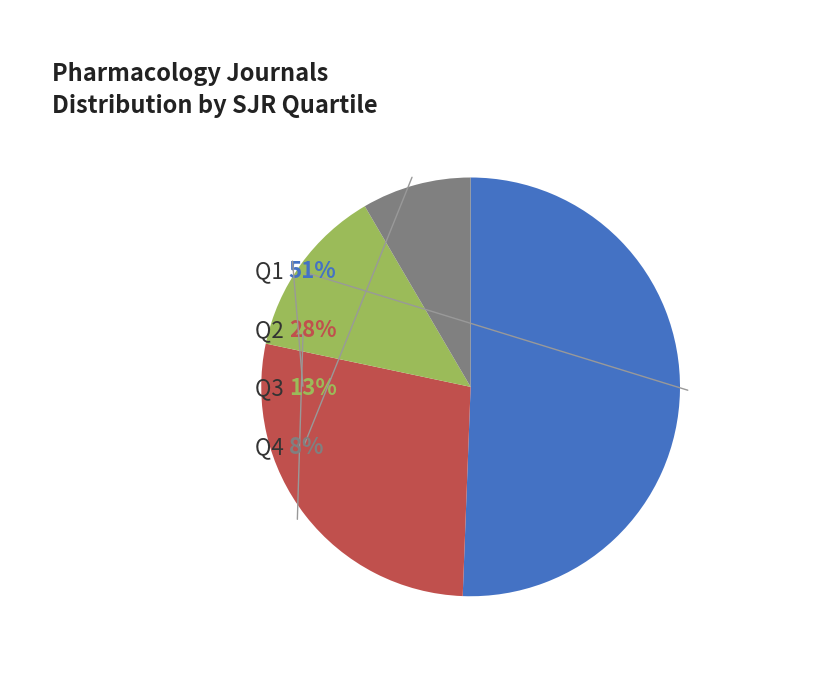

Count the number of slices in the pie.

4